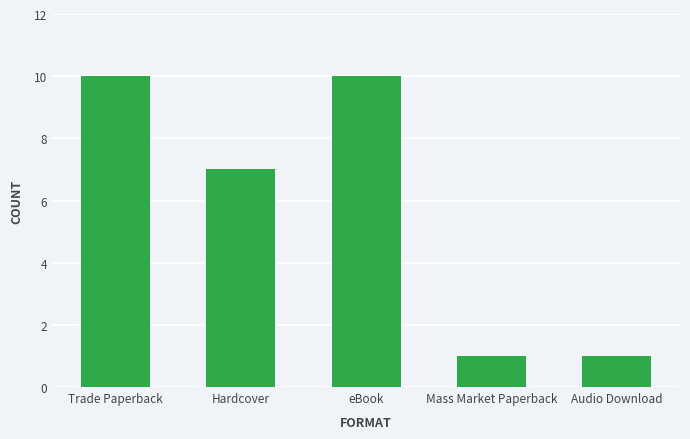

How many bars are there in total?

5